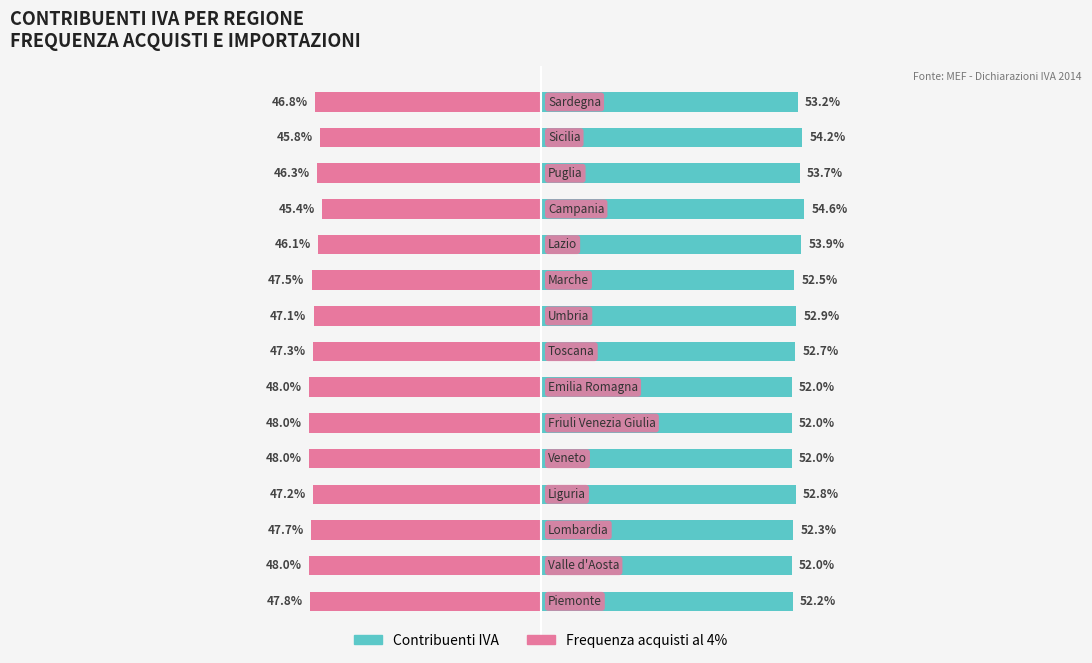

Reading left to right, what are all the values shown in this chart?

Frequenza contribuenti IVA: 0=52.2	1=52.0	2=52.3	3=52.8	4=52.0	5=52.0	6=52.0	7=52.7	8=52.9	9=52.5	10=53.9	11=54.6	12=53.7	13=54.2	14=53.2
Frequenza acquisti (4%): 0=-47.8	1=-48.0	2=-47.7	3=-47.2	4=-48.0	5=-48.0	6=-48.0	7=-47.3	8=-47.1	9=-47.5	10=-46.1	11=-45.4	12=-46.3	13=-45.8	14=-46.8